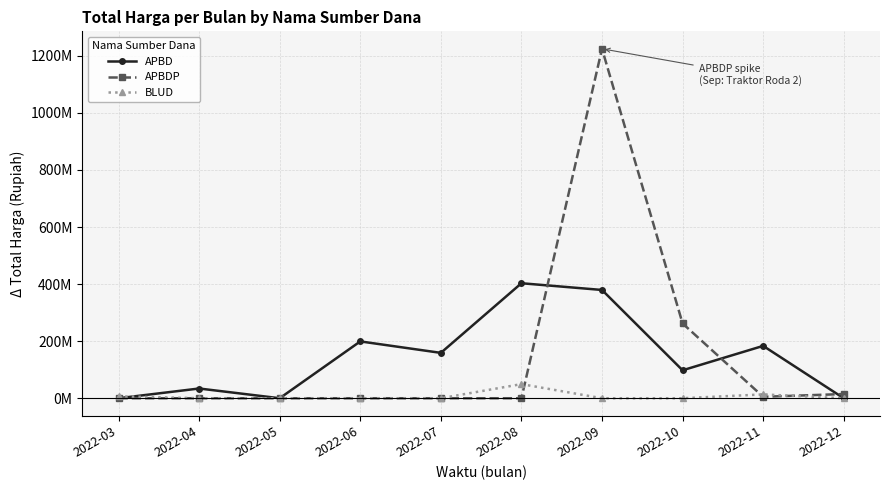

Does the chart have visible grid lines?

Yes